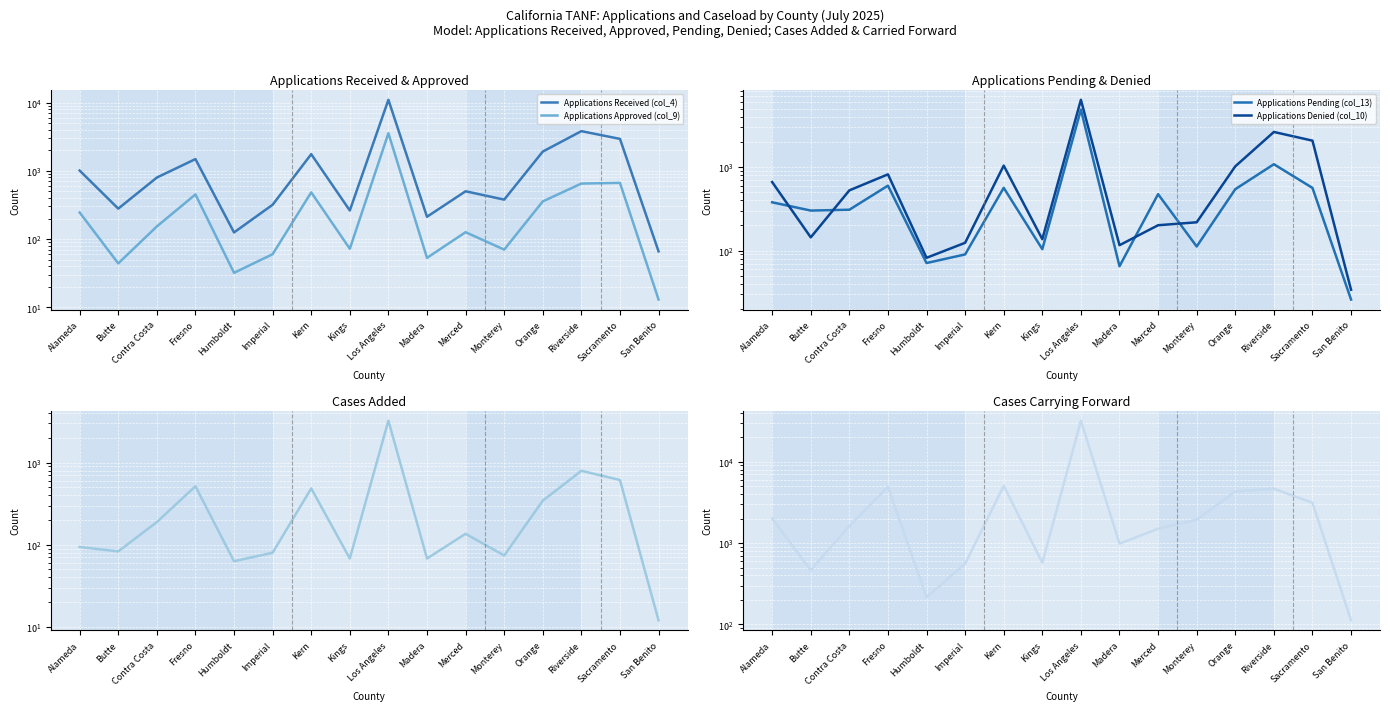

What is the minimum value for Applications Denied (col_10)?

34